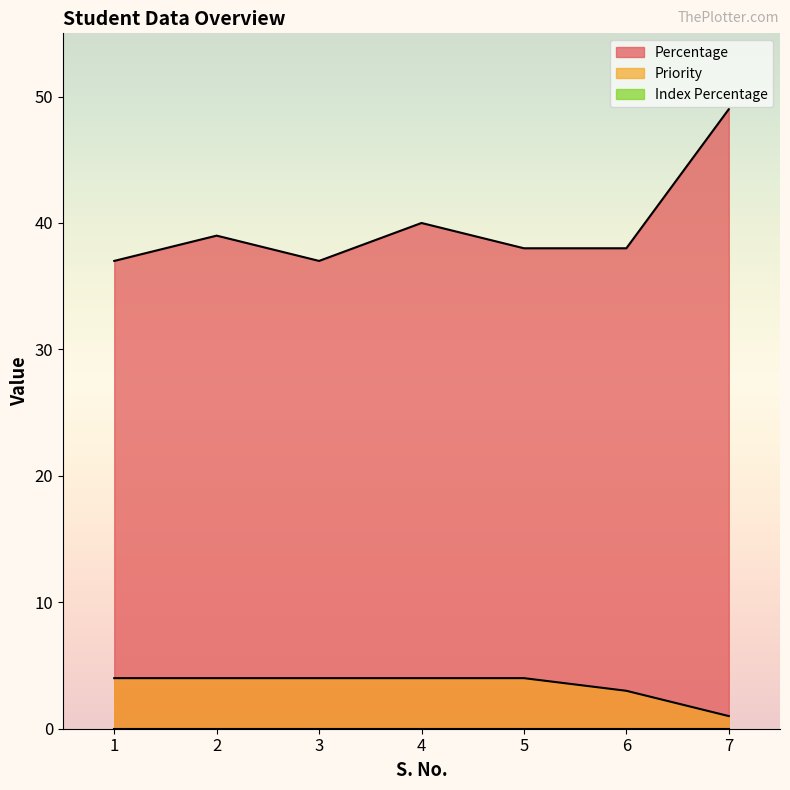

What is the total value across all series at 1?

41